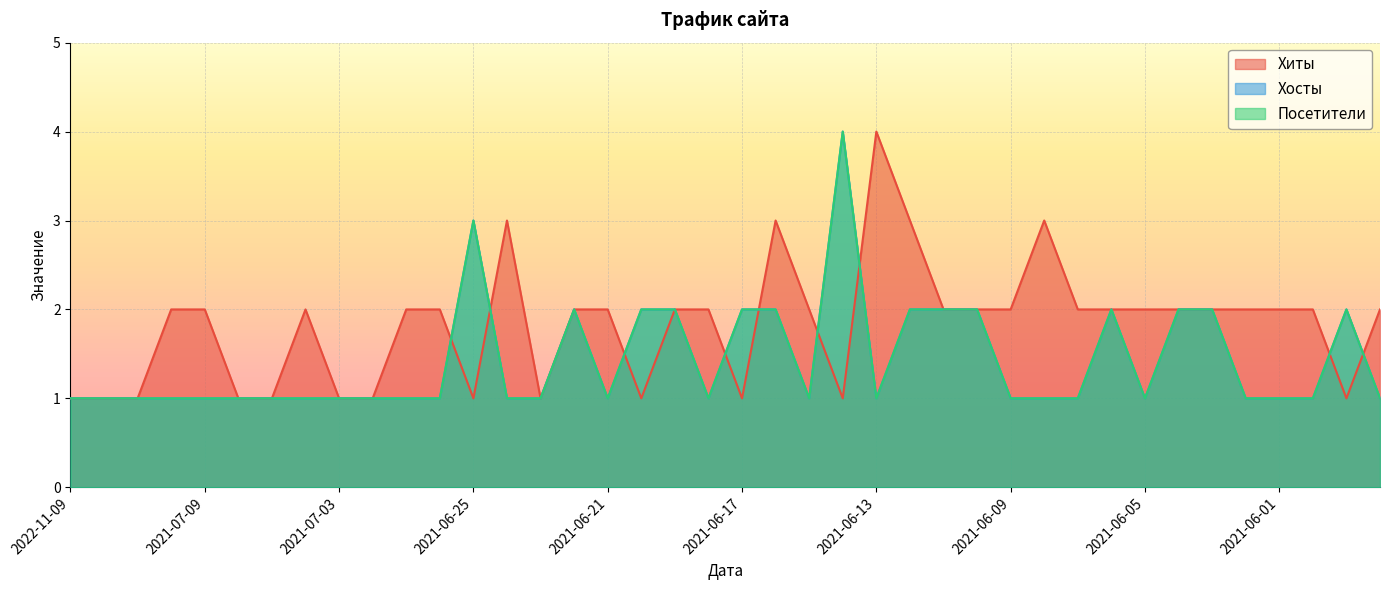

What is the label of the 1st point from the left?

2022-11-09